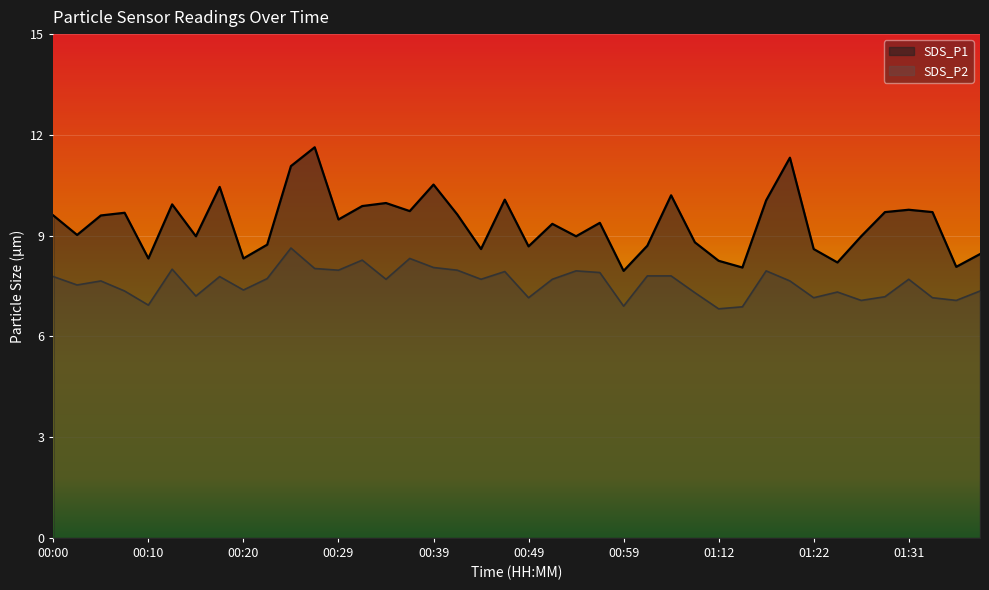

What is the value of the SDS_P2 point at the 10th from the left?

7.7